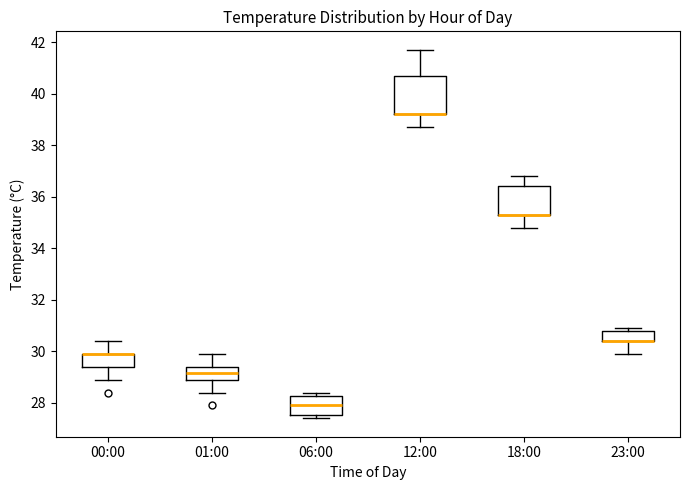

Reading left to right, transcribe this box plot: for each box, give where its median line is, the range the box spans, and where its two whiskers end, as read against the y-axis. The values are not printed on the chart, so give them approximately, as read against the axis.

00:00: median 30.0 (drawn on the box's upper edge), box 29.4 to 30.0, whiskers 29.0 to 30.4
01:00: median 29.2, box 29.0 to 29.4, whiskers 28.4 to 30.0
06:00: median 28.0, box 27.6 to 28.2, whiskers 27.4 to 28.4
12:00: median 39.2 (drawn on the box's lower edge), box 39.2 to 40.8, whiskers 38.8 to 41.8
18:00: median 35.4 (drawn on the box's lower edge), box 35.4 to 36.4, whiskers 34.8 to 36.8
23:00: median 30.4 (drawn on the box's lower edge), box 30.4 to 30.8, whiskers 30.0 to 31.0